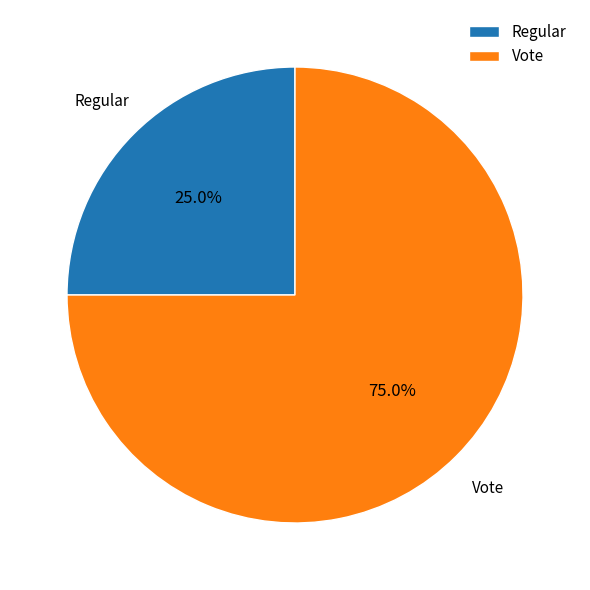

How much of the chart is everything except Vote?

25.0%